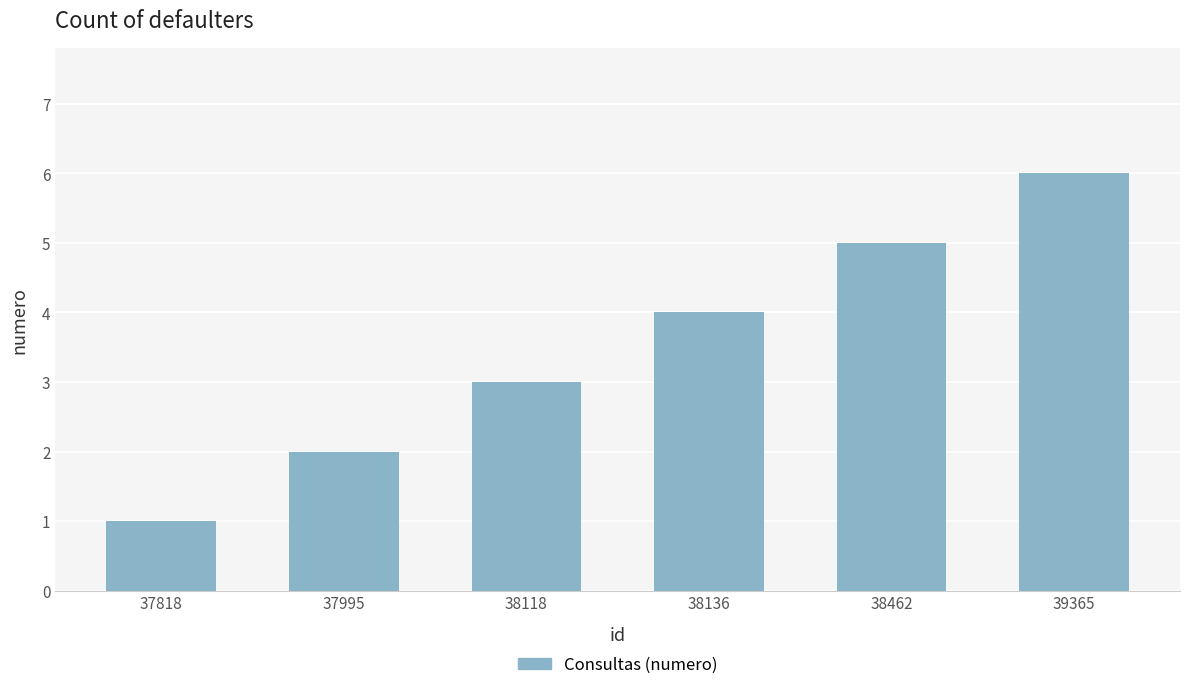

What value does the data have at 38136?

4